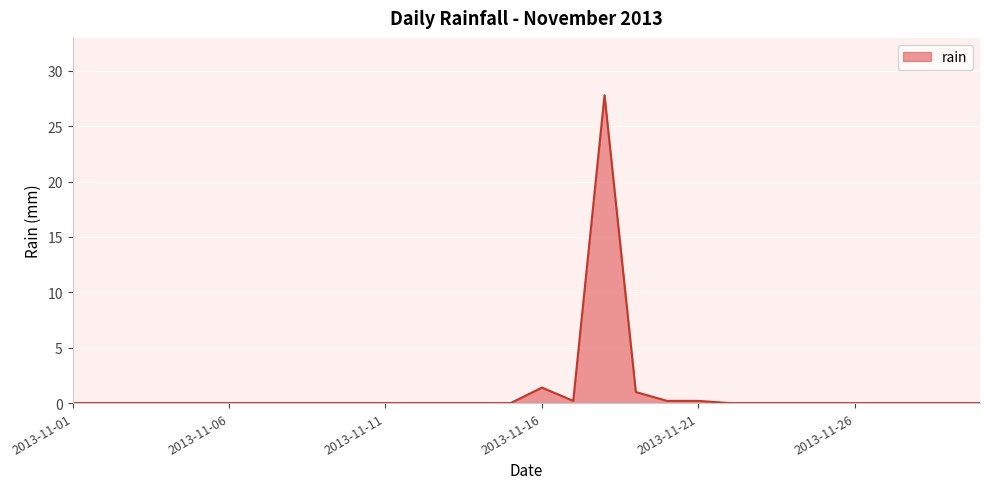

Is this an area chart (filled region under the line)?

Yes